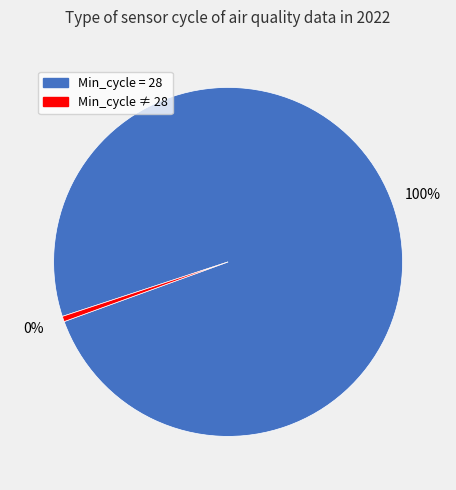

What is the smallest slice in the pie chart?

Min_cycle ≠ 28